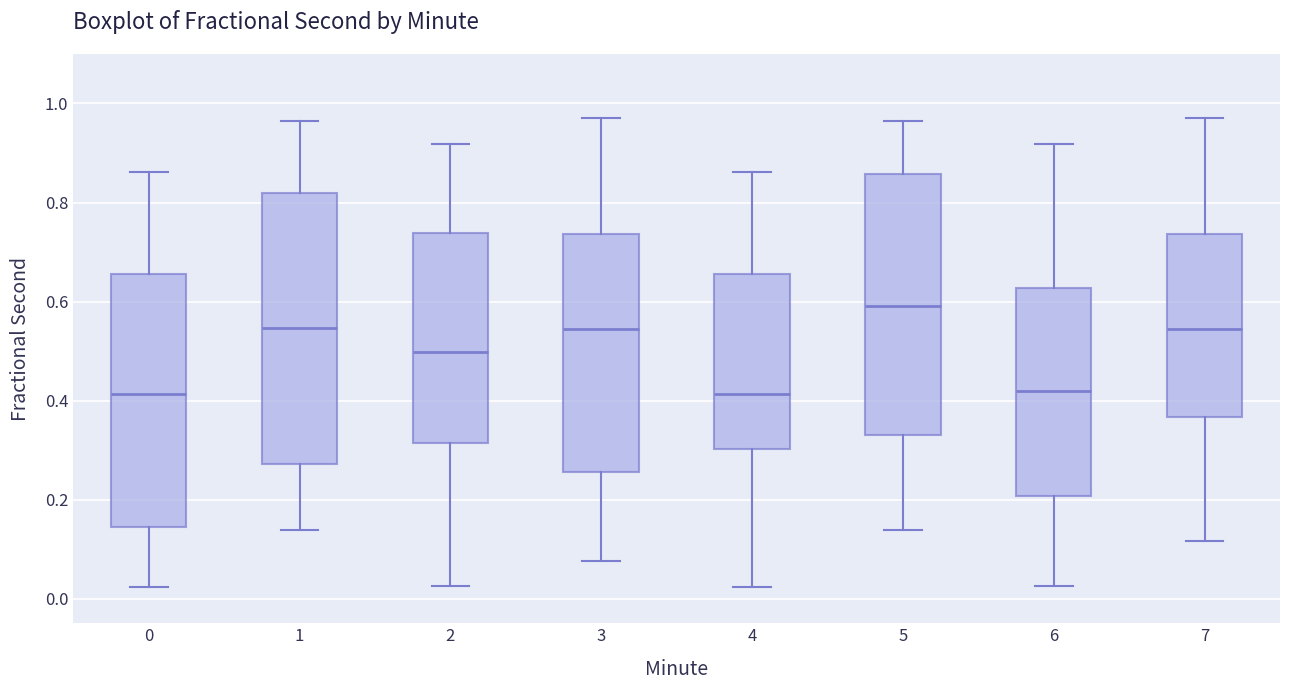

Reading left to right, read every box against the y-axis: the position of its median line, the range the box covers, and the ends of its whiskers. The values are not printed on the chart, so give them approximately, as read against the axis.

0: median 0.42, box 0.14 to 0.66, whiskers 0.02 to 0.86
1: median 0.54, box 0.28 to 0.82, whiskers 0.14 to 0.96
2: median 0.50, box 0.32 to 0.74, whiskers 0.02 to 0.92
3: median 0.54, box 0.26 to 0.74, whiskers 0.08 to 0.98
4: median 0.42, box 0.30 to 0.66, whiskers 0.02 to 0.86
5: median 0.60, box 0.32 to 0.86, whiskers 0.14 to 0.96
6: median 0.42, box 0.20 to 0.62, whiskers 0.02 to 0.92
7: median 0.54, box 0.36 to 0.74, whiskers 0.12 to 0.98